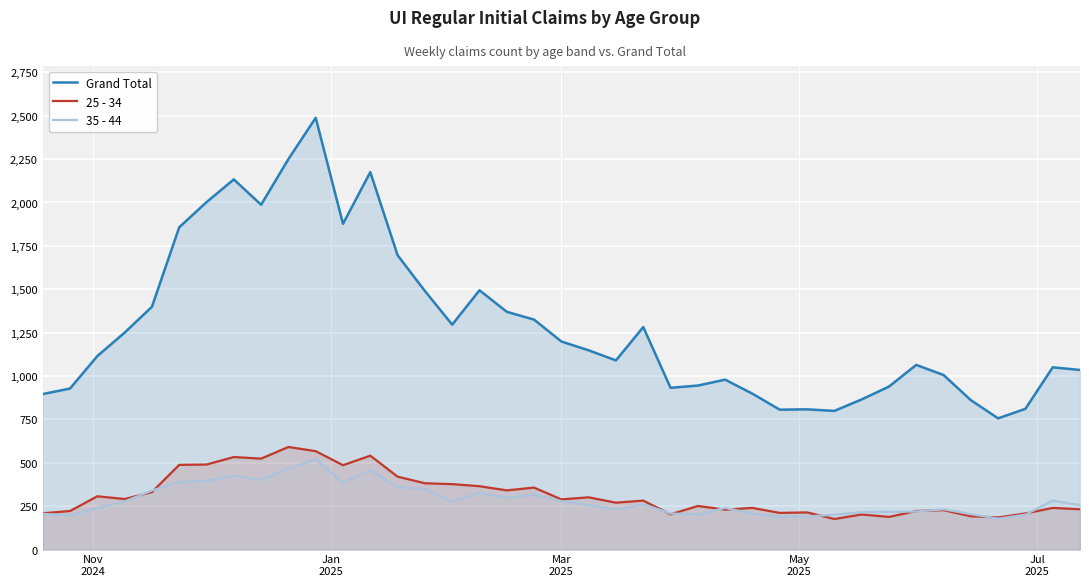

What is the value of the 25 - 34 point at the 3rd from the left?

307